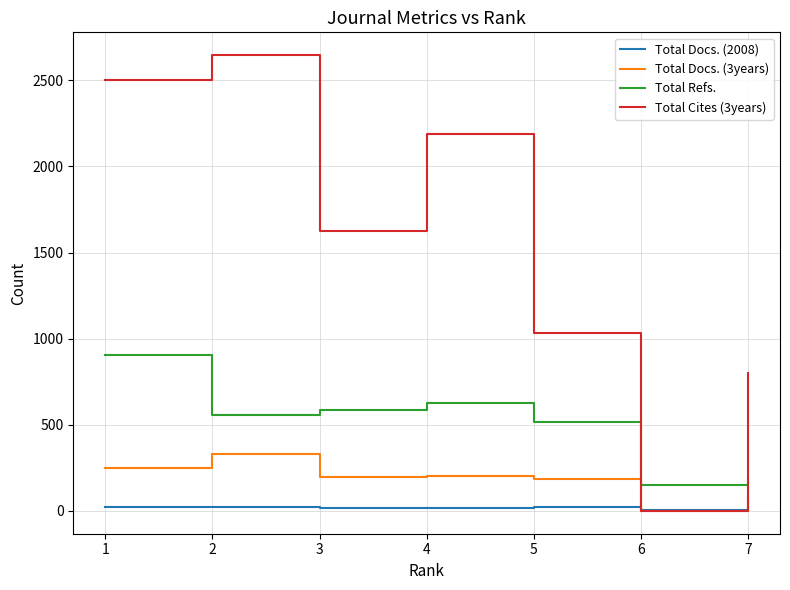

Which category has the highest value in the Total Docs. (3years) series?

2